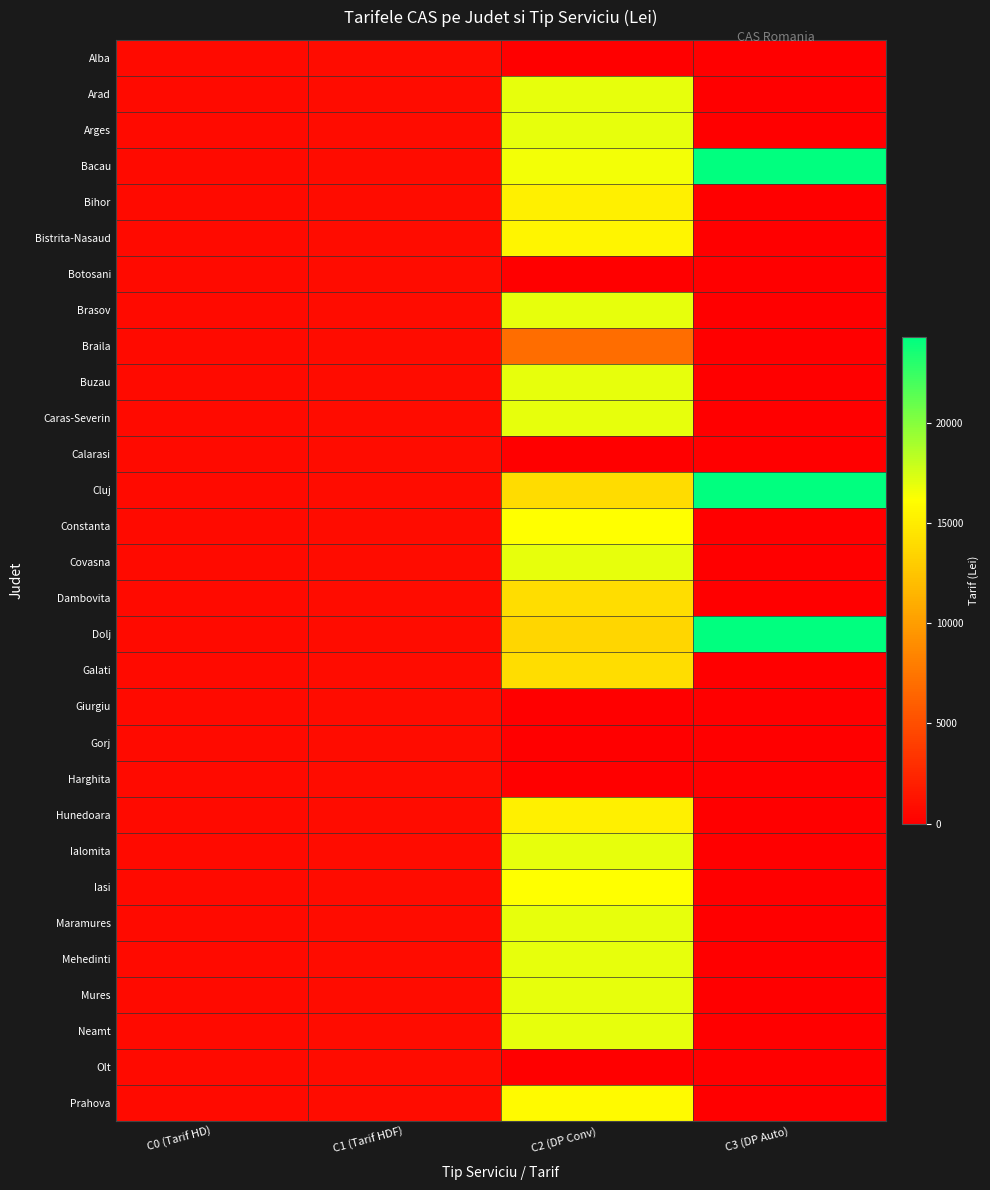

Reading left to right, transcribe all the data shown in this chart.

Alba: C0 (Tarif HD)=708.0	C1 (Tarif HDF)=783.0	C2 (DP Conv)=0.0	C3 (DP Auto)=0.0
Arad: C0 (Tarif HD)=708.0	C1 (Tarif HDF)=783.0	C2 (DP Conv)=16934.2	C3 (DP Auto)=0.0
Arges: C0 (Tarif HD)=708.0	C1 (Tarif HDF)=783.0	C2 (DP Conv)=16934.2	C3 (DP Auto)=0.0
Bacau: C0 (Tarif HD)=708.0	C1 (Tarif HDF)=783.0	C2 (DP Conv)=16499.0	C3 (DP Auto)=24272.8
Bihor: C0 (Tarif HD)=708.0	C1 (Tarif HDF)=783.0	C2 (DP Conv)=15254.6	C3 (DP Auto)=0.0
Bistrita-Nasaud: C0 (Tarif HD)=708.0	C1 (Tarif HDF)=783.0	C2 (DP Conv)=15612.0	C3 (DP Auto)=0.0
Botosani: C0 (Tarif HD)=708.0	C1 (Tarif HDF)=783.0	C2 (DP Conv)=0.0	C3 (DP Auto)=0.0
Brasov: C0 (Tarif HD)=708.0	C1 (Tarif HDF)=783.0	C2 (DP Conv)=16934.2	C3 (DP Auto)=0.0
Braila: C0 (Tarif HD)=708.0	C1 (Tarif HDF)=783.0	C2 (DP Conv)=6943.8	C3 (DP Auto)=0.0
Buzau: C0 (Tarif HD)=708.0	C1 (Tarif HDF)=783.0	C2 (DP Conv)=16934.2	C3 (DP Auto)=0.0
Caras-Severin: C0 (Tarif HD)=708.0	C1 (Tarif HDF)=783.0	C2 (DP Conv)=16934.2	C3 (DP Auto)=0.0
Calarasi: C0 (Tarif HD)=708.0	C1 (Tarif HDF)=783.0	C2 (DP Conv)=0.0	C3 (DP Auto)=0.0
Cluj: C0 (Tarif HD)=708.0	C1 (Tarif HDF)=783.0	C2 (DP Conv)=14007.1	C3 (DP Auto)=24272.8
Constanta: C0 (Tarif HD)=708.0	C1 (Tarif HDF)=783.0	C2 (DP Conv)=16145.5	C3 (DP Auto)=0.0
Covasna: C0 (Tarif HD)=708.0	C1 (Tarif HDF)=783.0	C2 (DP Conv)=16934.2	C3 (DP Auto)=0.0
Dambovita: C0 (Tarif HD)=708.0	C1 (Tarif HDF)=783.0	C2 (DP Conv)=14111.9	C3 (DP Auto)=0.0
Dolj: C0 (Tarif HD)=708.0	C1 (Tarif HDF)=783.0	C2 (DP Conv)=13565.1	C3 (DP Auto)=24272.8
Galati: C0 (Tarif HD)=708.0	C1 (Tarif HDF)=783.0	C2 (DP Conv)=14102.2	C3 (DP Auto)=0.0
Giurgiu: C0 (Tarif HD)=708.0	C1 (Tarif HDF)=783.0	C2 (DP Conv)=0.0	C3 (DP Auto)=0.0
Gorj: C0 (Tarif HD)=708.0	C1 (Tarif HDF)=783.0	C2 (DP Conv)=0.0	C3 (DP Auto)=0.0
Harghita: C0 (Tarif HD)=708.0	C1 (Tarif HDF)=783.0	C2 (DP Conv)=0.0	C3 (DP Auto)=0.0
Hunedoara: C0 (Tarif HD)=708.0	C1 (Tarif HDF)=783.0	C2 (DP Conv)=15225.4	C3 (DP Auto)=0.0
Ialomita: C0 (Tarif HD)=708.0	C1 (Tarif HDF)=783.0	C2 (DP Conv)=16934.2	C3 (DP Auto)=0.0
Iasi: C0 (Tarif HD)=708.0	C1 (Tarif HDF)=783.0	C2 (DP Conv)=16151.5	C3 (DP Auto)=0.0
Maramures: C0 (Tarif HD)=708.0	C1 (Tarif HDF)=783.0	C2 (DP Conv)=16934.2	C3 (DP Auto)=0.0
Mehedinti: C0 (Tarif HD)=708.0	C1 (Tarif HDF)=783.0	C2 (DP Conv)=16934.2	C3 (DP Auto)=0.0
Mures: C0 (Tarif HD)=708.0	C1 (Tarif HDF)=783.0	C2 (DP Conv)=16934.2	C3 (DP Auto)=0.0
Neamt: C0 (Tarif HD)=708.0	C1 (Tarif HDF)=783.0	C2 (DP Conv)=16934.2	C3 (DP Auto)=0.0
Olt: C0 (Tarif HD)=708.0	C1 (Tarif HDF)=783.0	C2 (DP Conv)=0.0	C3 (DP Auto)=0.0
Prahova: C0 (Tarif HD)=708.0	C1 (Tarif HDF)=783.0	C2 (DP Conv)=15918.7	C3 (DP Auto)=0.0